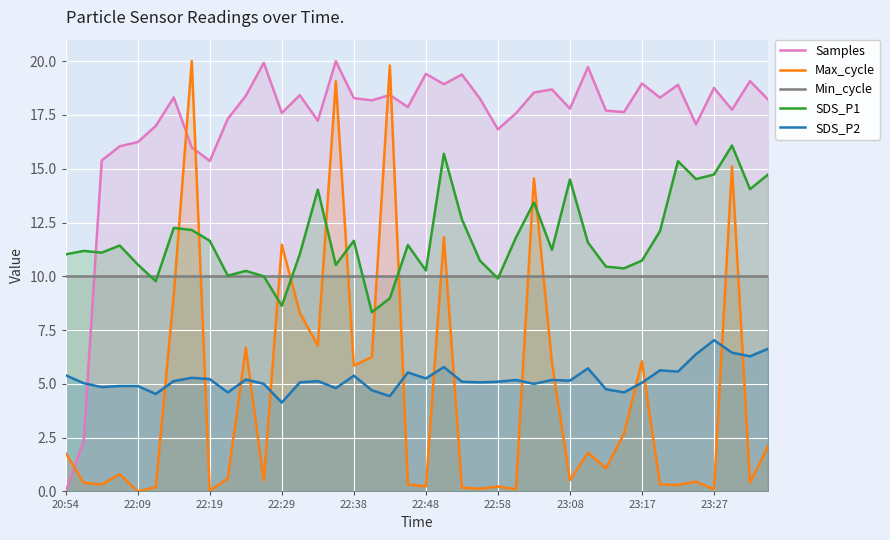

At how many categories does at least one series exceed 3?

40